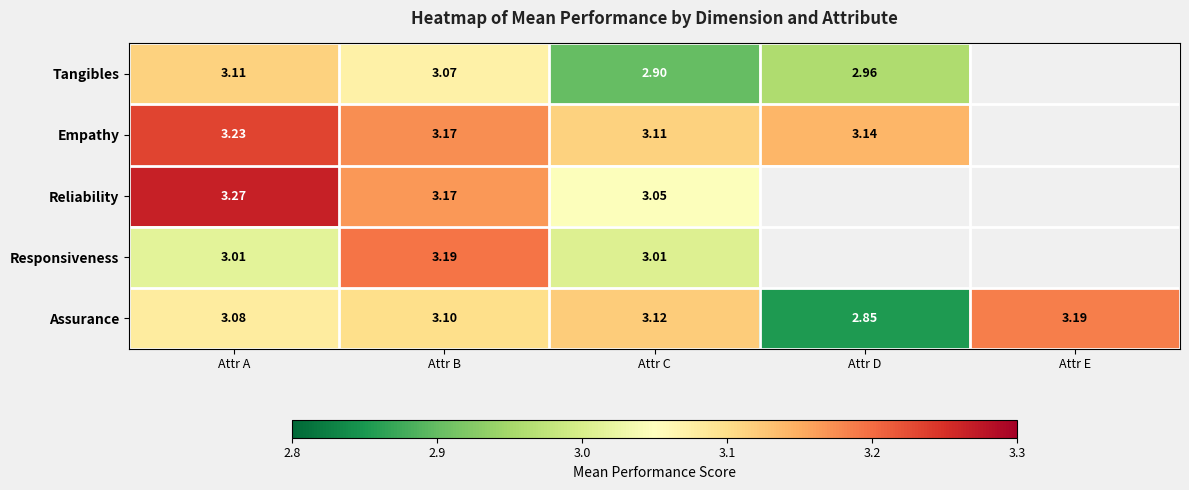

Rank the series at Attr C from lowest to highest value.

Tangibles, Responsiveness, Reliability, Empathy, Assurance